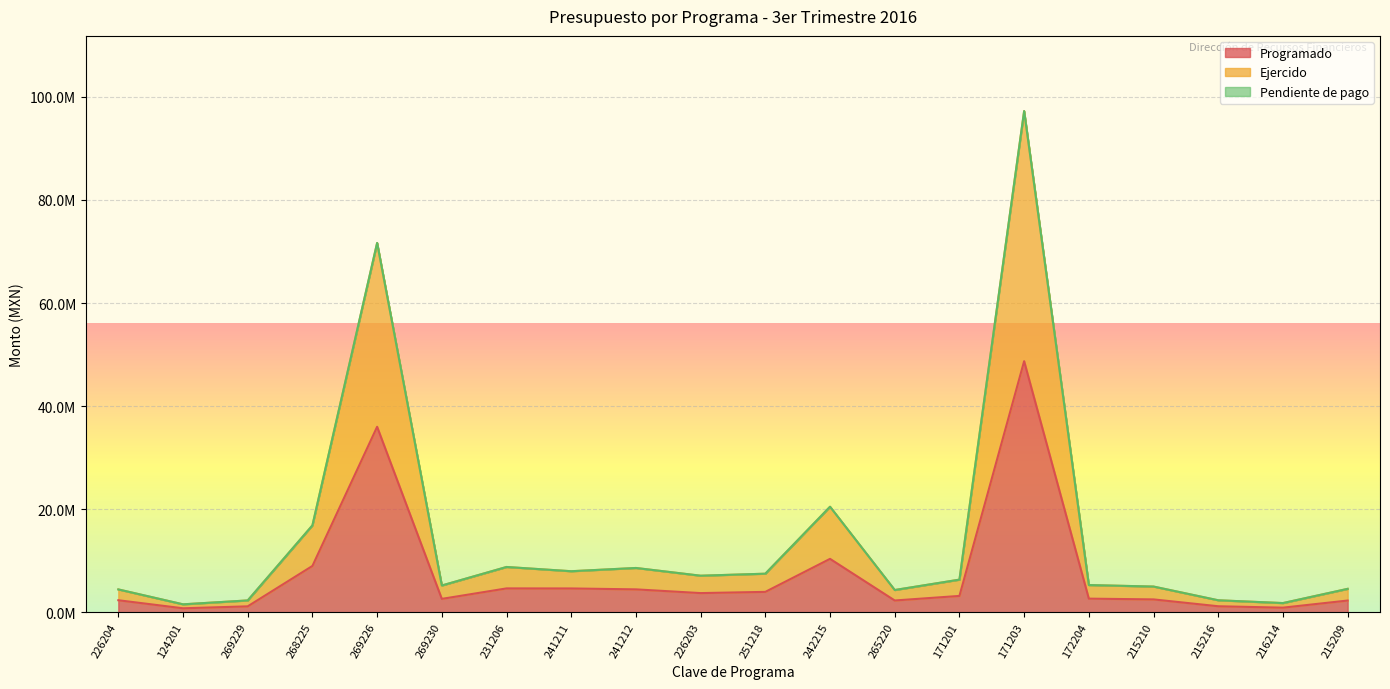

At which category is the sum across all series the highest?

171203